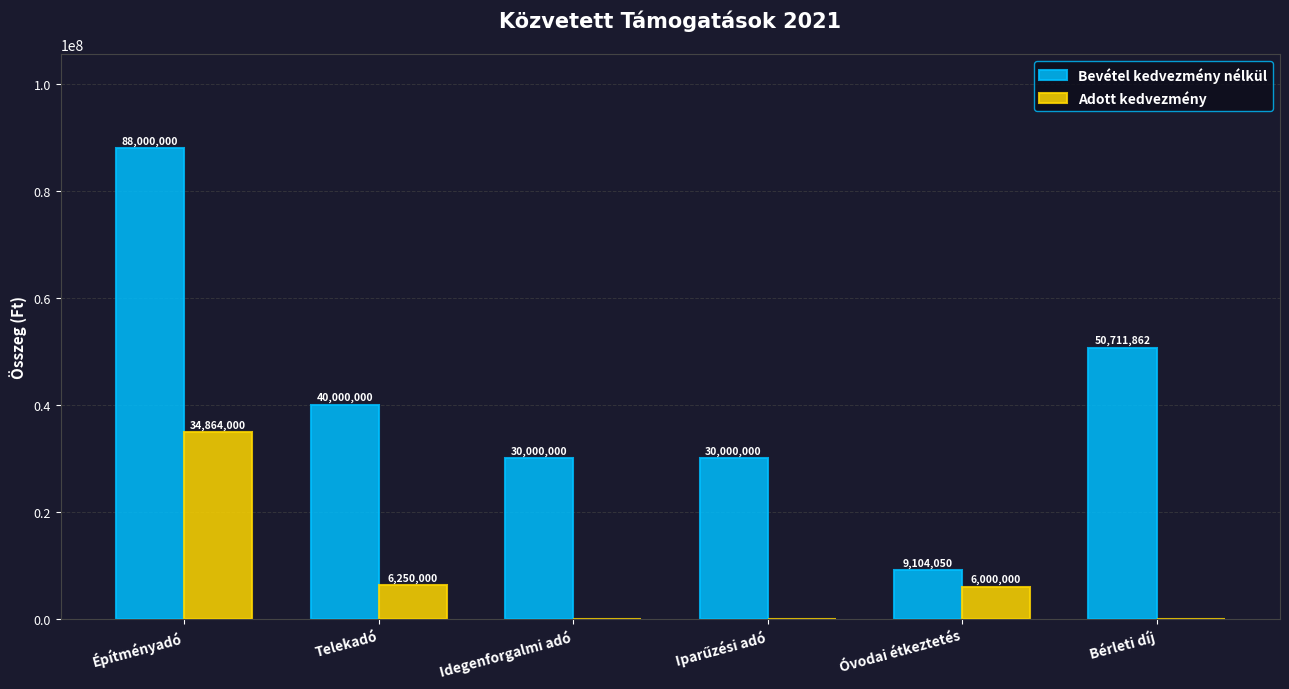

How many data points does each series have?

6